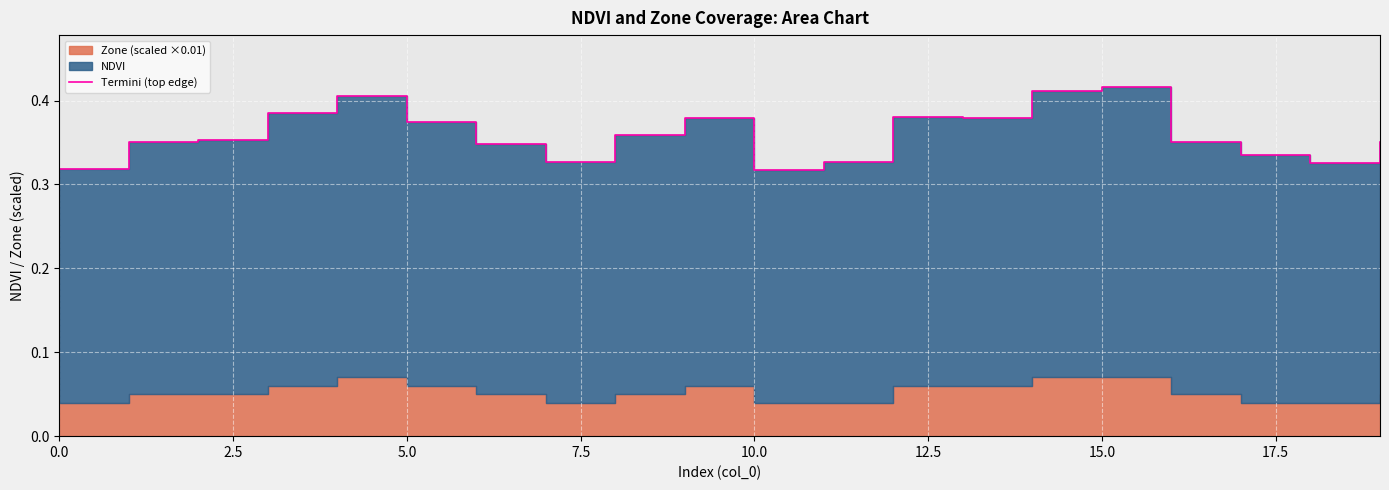

What is the greatest value displayed?

0.4